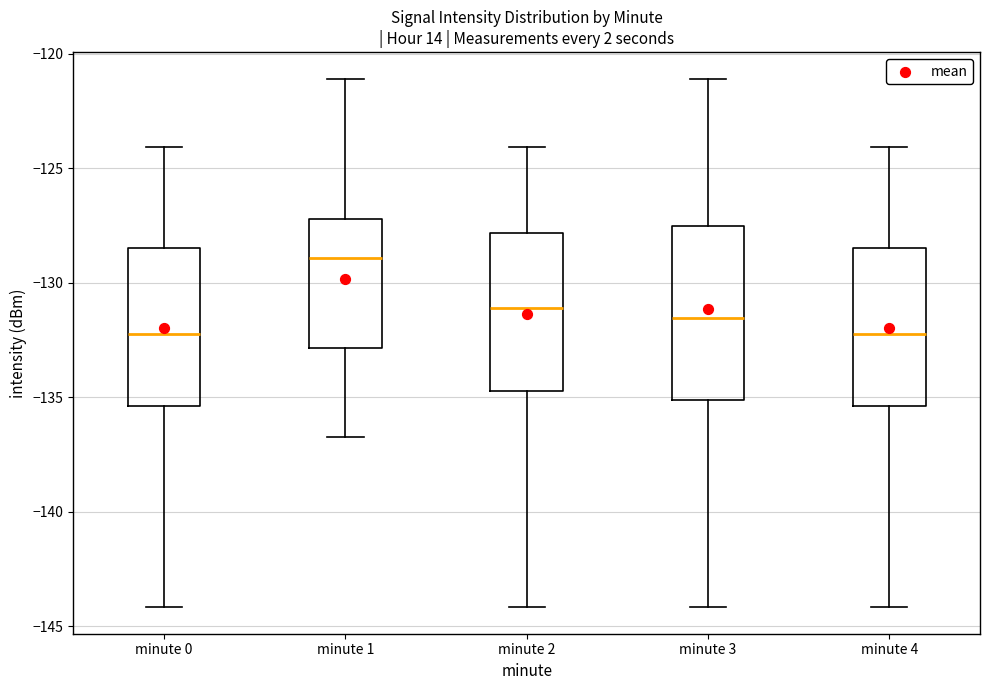

Reading left to right, read every box against the y-axis: the position of its median line, the range the box covers, and the ends of its whiskers. The values are not printed on the chart, so give them approximately, as read against the axis.

minute 0: median -132.0, box -135.5 to -128.5, whiskers -144.0 to -124.0
minute 1: median -129.0, box -133.0 to -127.0, whiskers -136.5 to -121.0
minute 2: median -131.0, box -134.5 to -128.0, whiskers -144.0 to -124.0
minute 3: median -131.5, box -135.0 to -127.5, whiskers -144.0 to -121.0
minute 4: median -132.0, box -135.5 to -128.5, whiskers -144.0 to -124.0